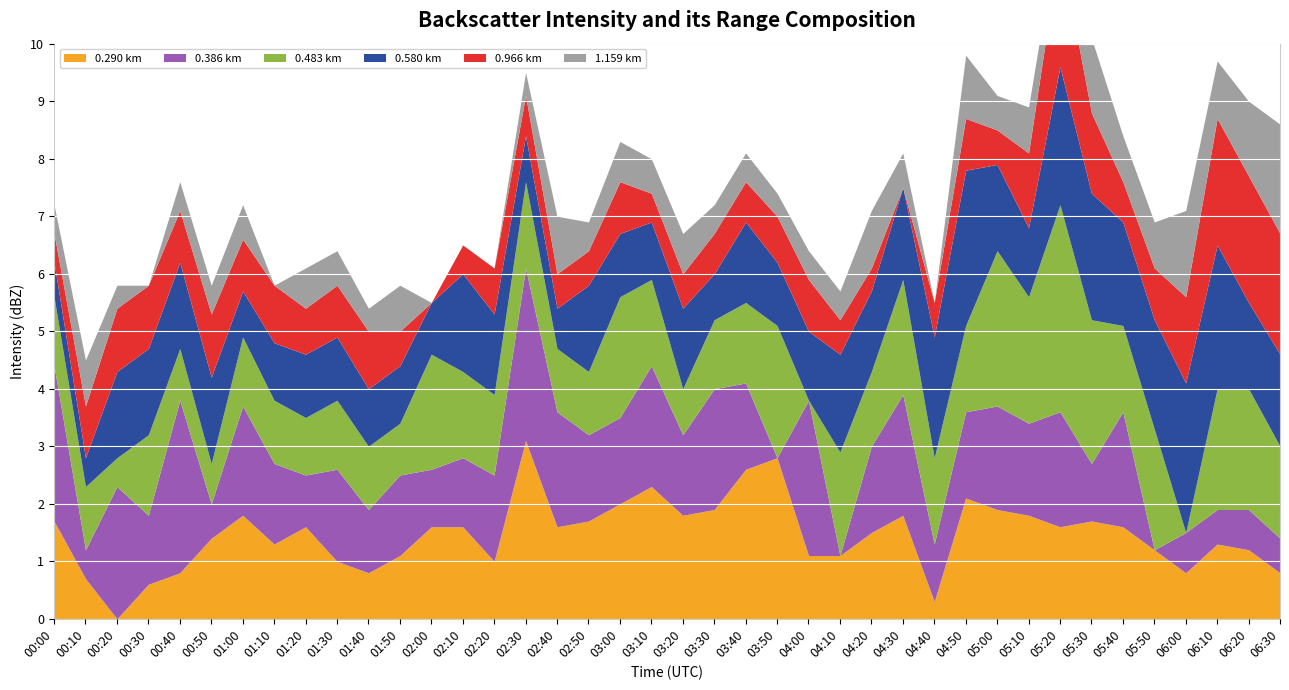

True or false: 1.159 has more than 1 points higher than both neighbors.

True